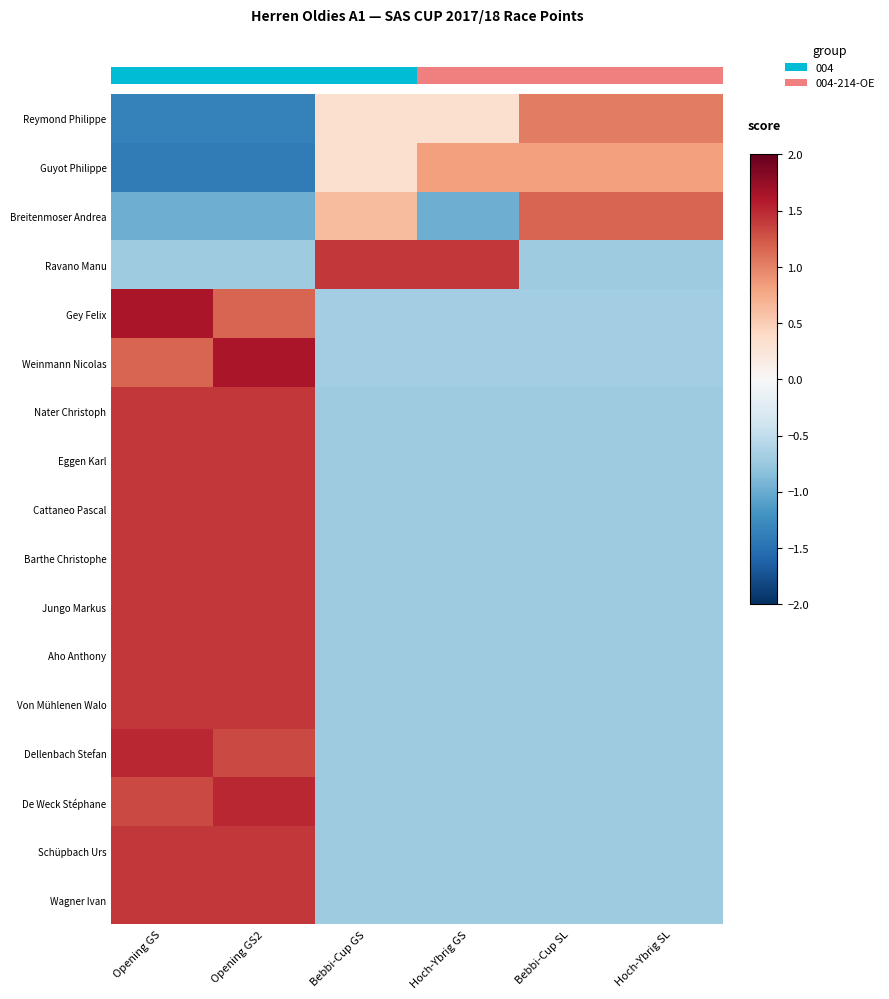

The value of Von Mühlenen Walo at Hoch-Ybrig GS is -0.7. True or false?

True